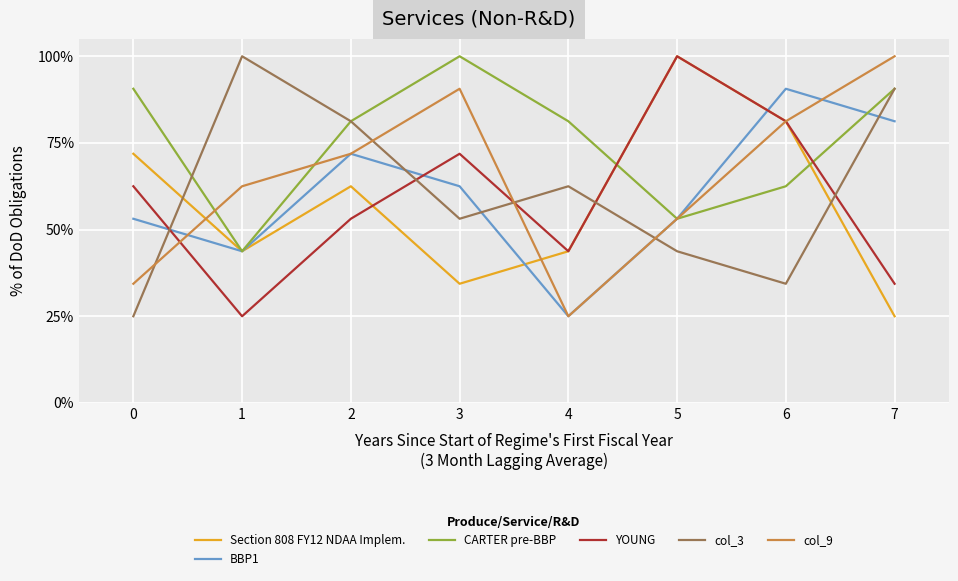

At which category is the sum across all series the highest?

6